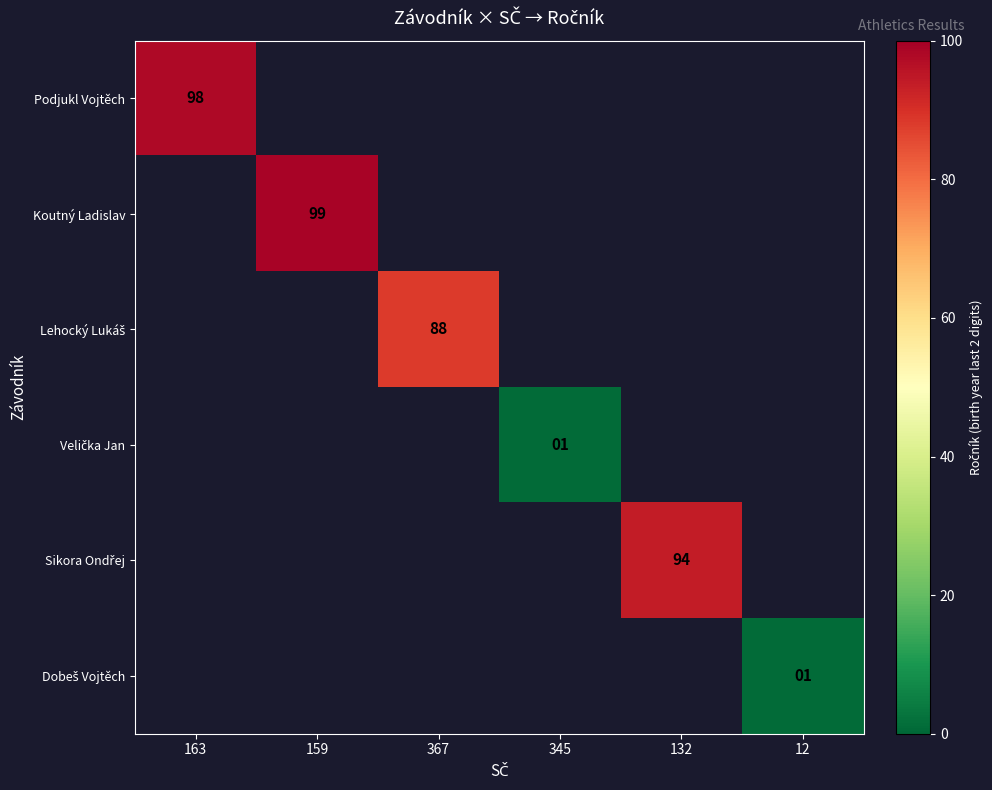

At which category does the chart reach its peak across all series?

159